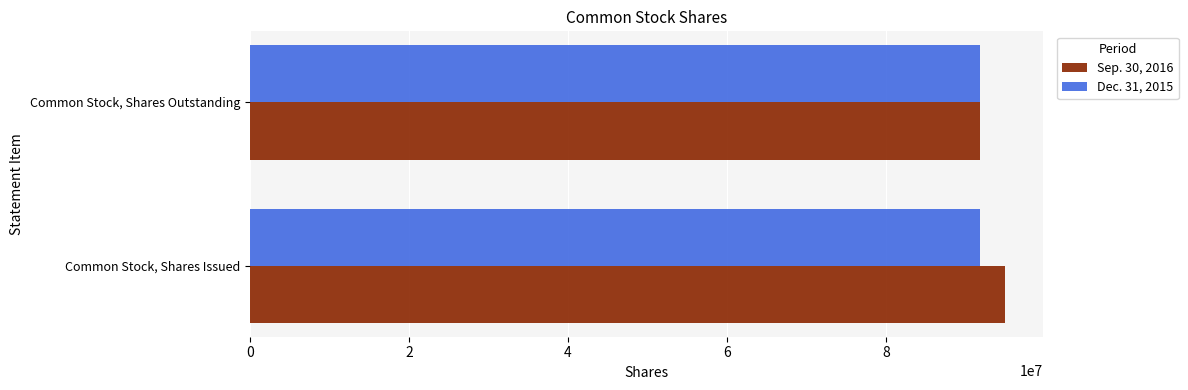

What is the smallest value displayed?

91760148